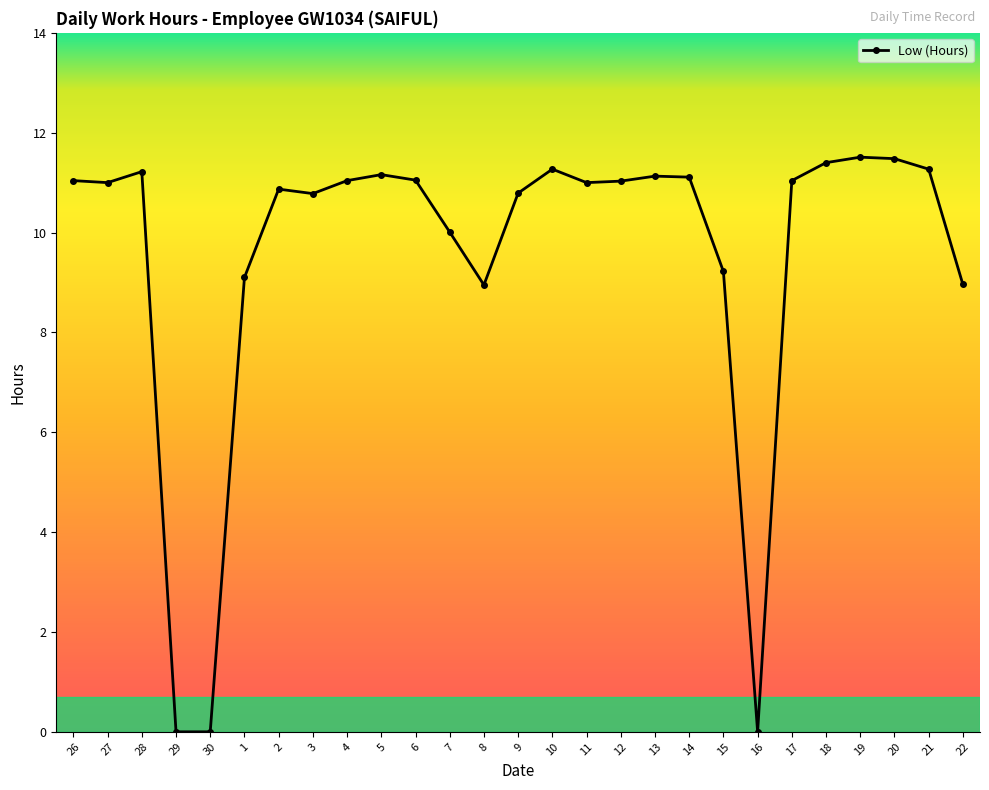

How many lines are shown in the chart?

1